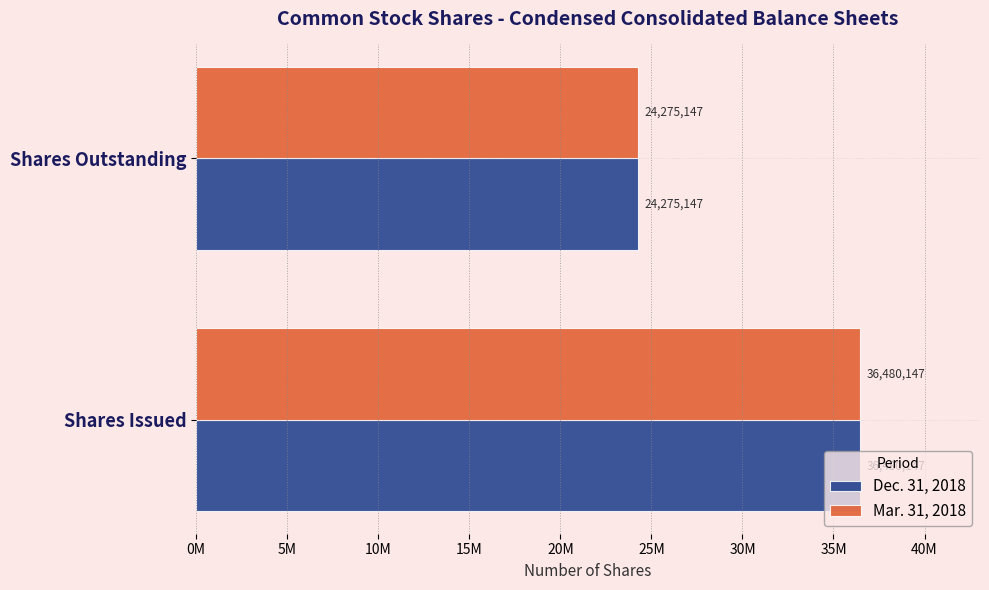

At which category is the sum across all series the highest?

Shares Issued